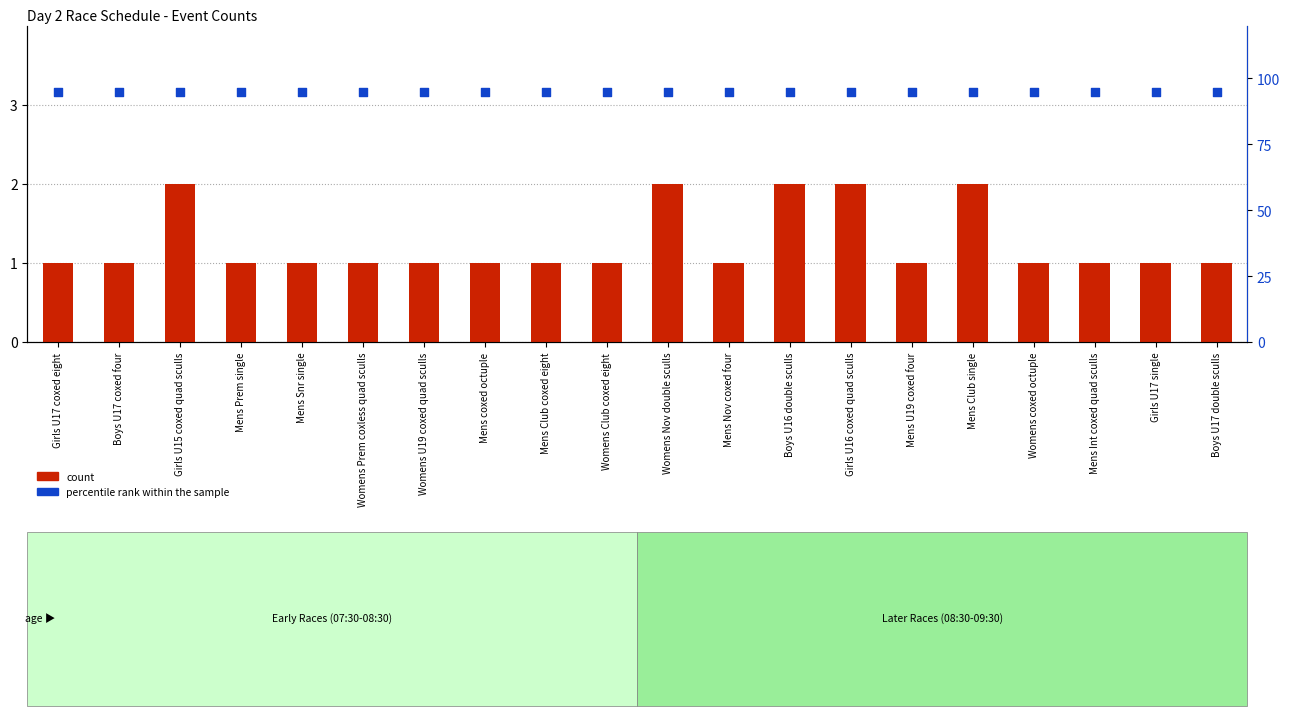

At how many categories does at least one series exceed 31?

20